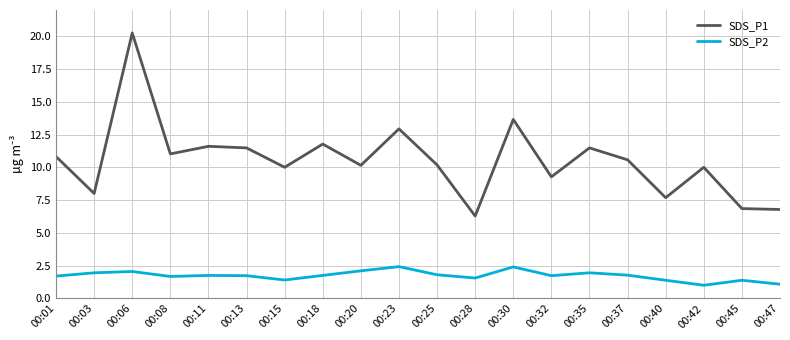

Which series has the largest total across all categories?

SDS_P1